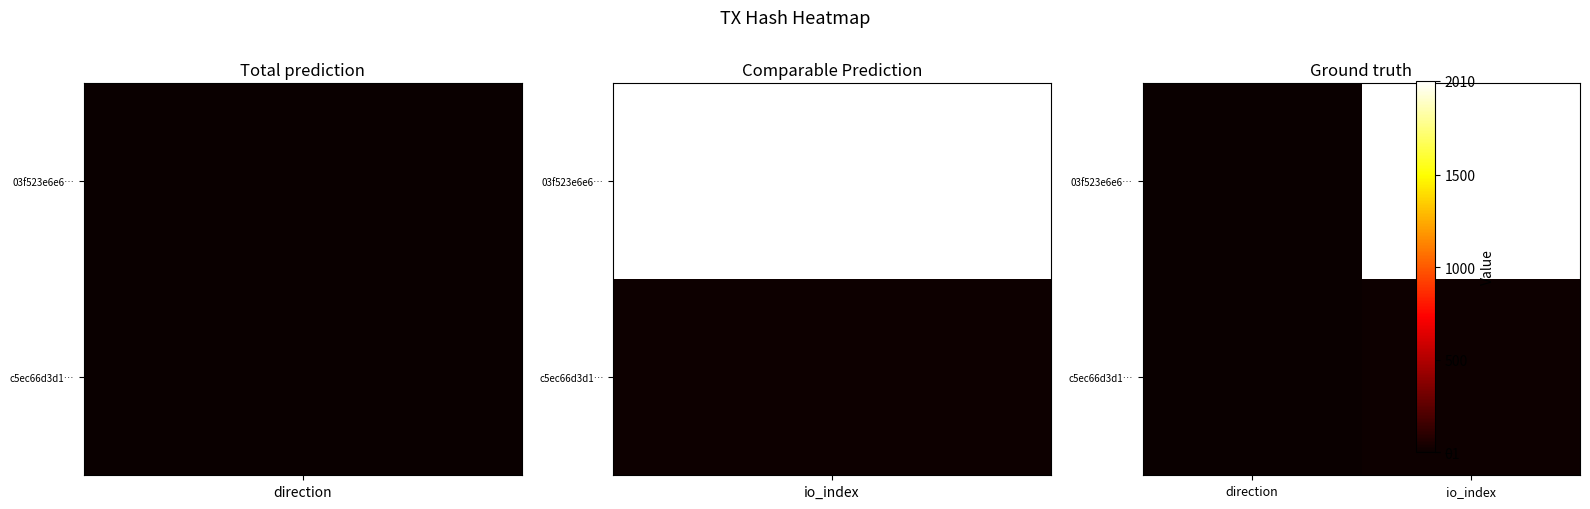

What is the smallest value displayed?

-1